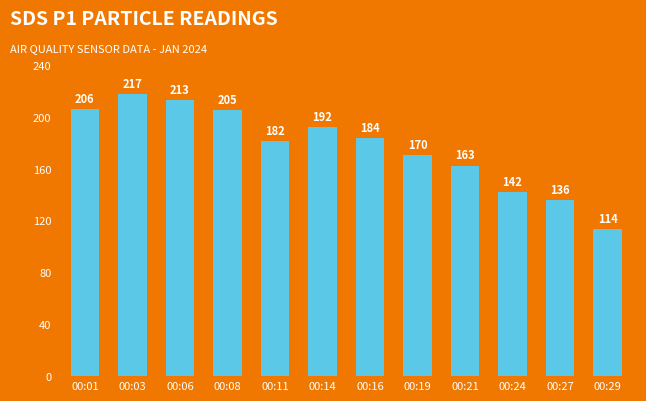

What is the minimum value shown in the chart?

113.6